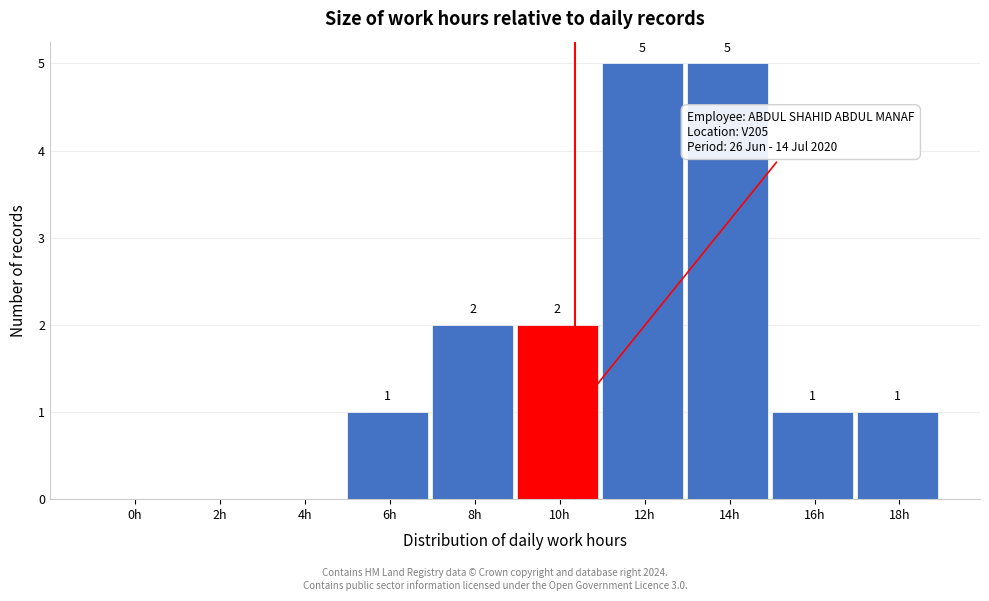

Reading left to right, what are all the values shown in this chart?

0h=0	2h=0	4h=0	6h=1	8h=2	10h=2	12h=5	14h=5	16h=1	18h=1